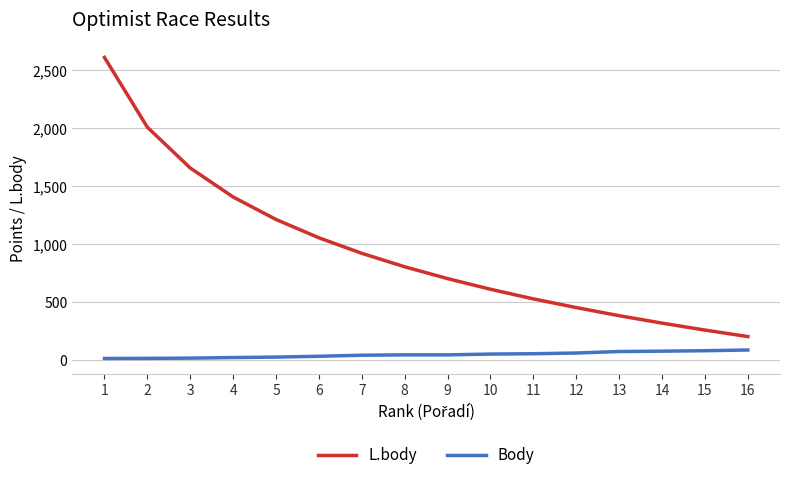

The Body series shows 41 at 7. True or false?

True